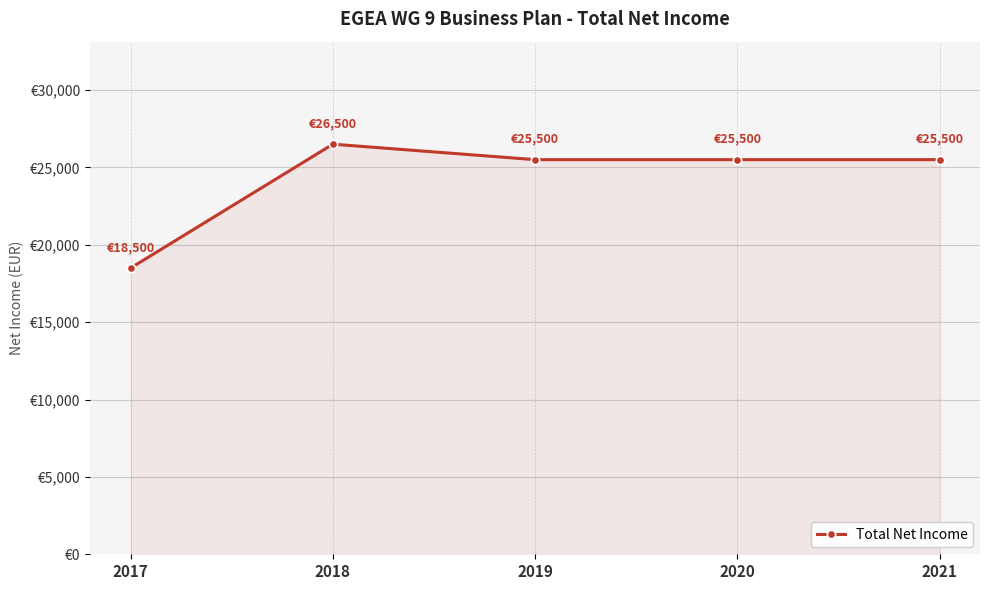

Which has a higher value, 2017 or 2021?

2021